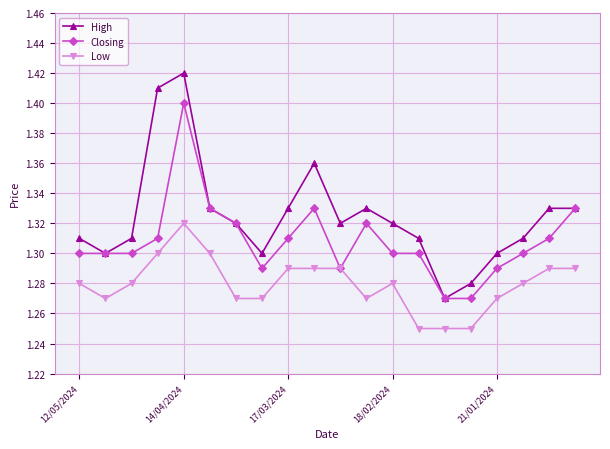

How many categories are shown in the chart?

20